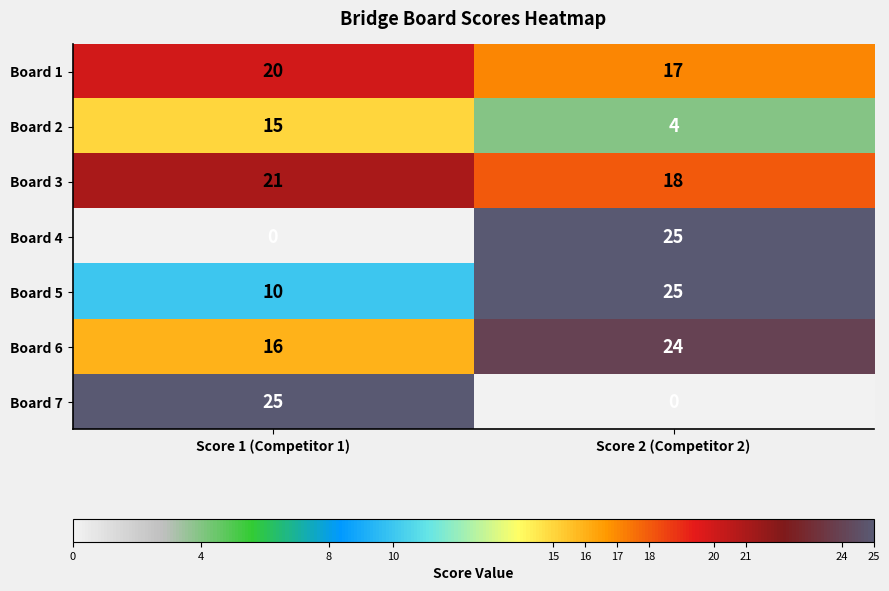

What is the total value across all series at Score 1 (Competitor 1)?

107